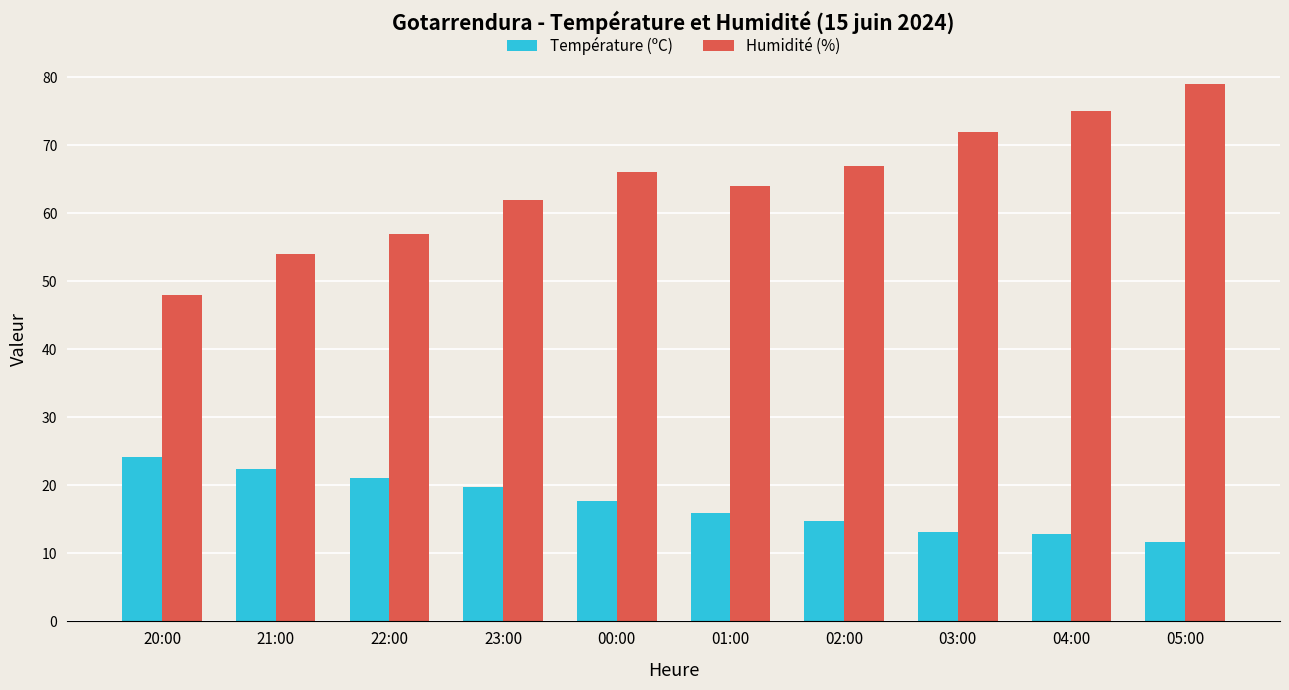

What is the difference between the maximum and minimum values in the Humidité (%) series?

31.0